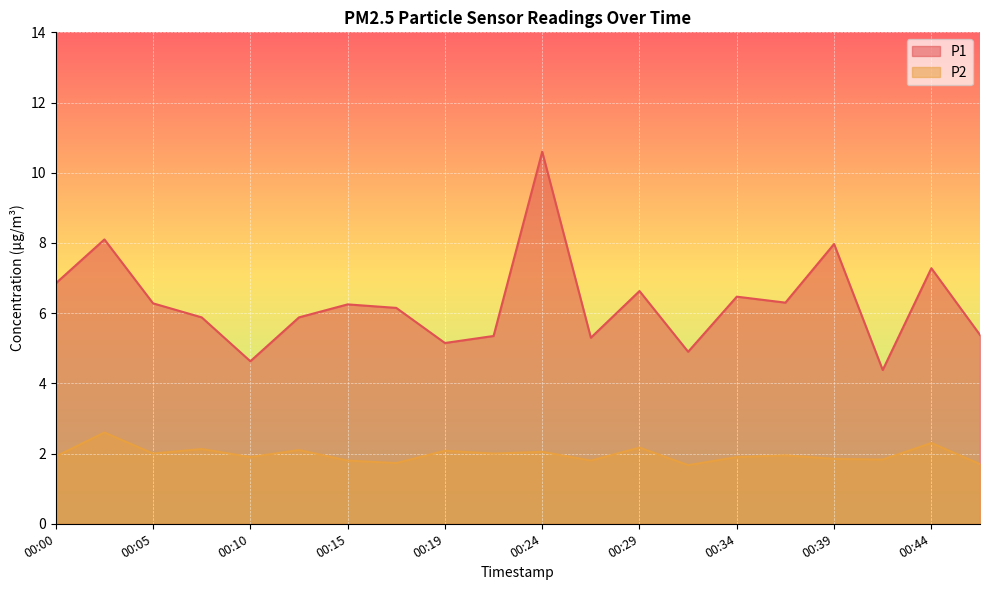

At which category does P2 reach its first local peak?

00:02